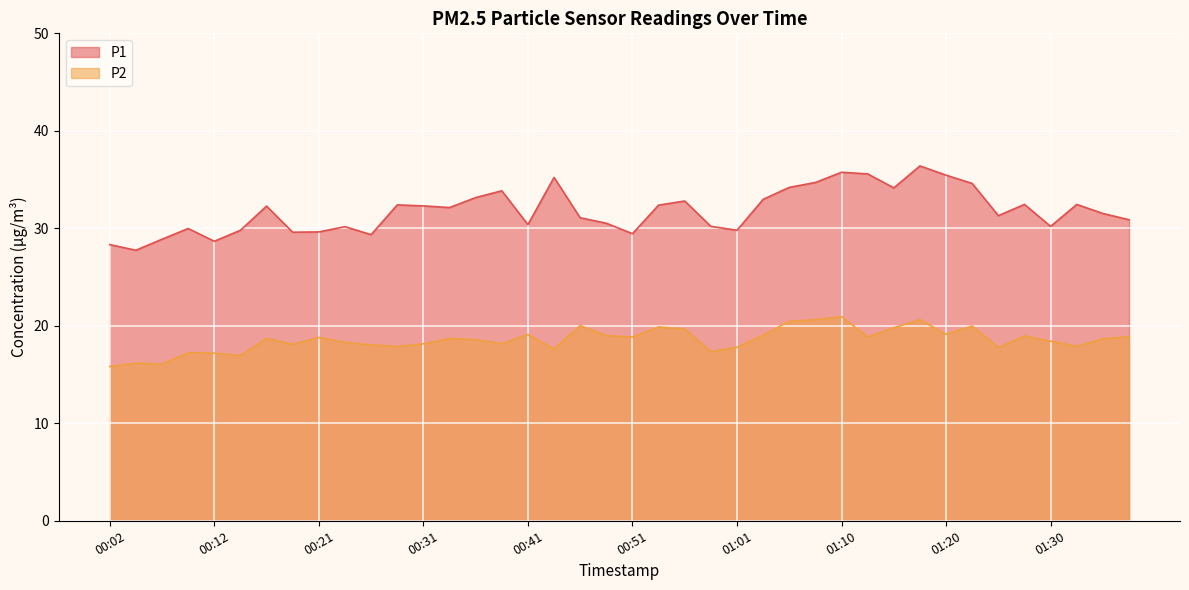

True or false: P1 has a value of 30.2 at 01:30.

True